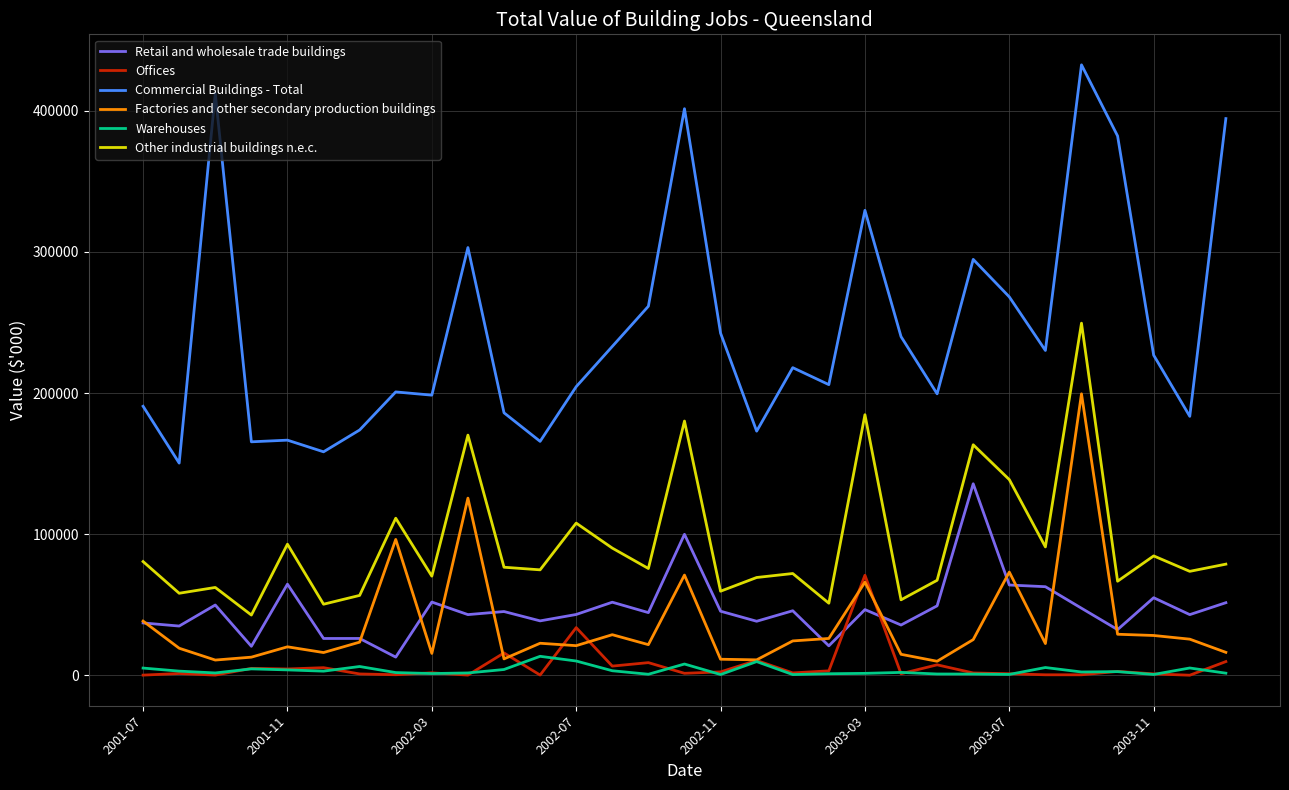

True or false: Other industrial buildings n.e.c. and Offices cross at least once.

False